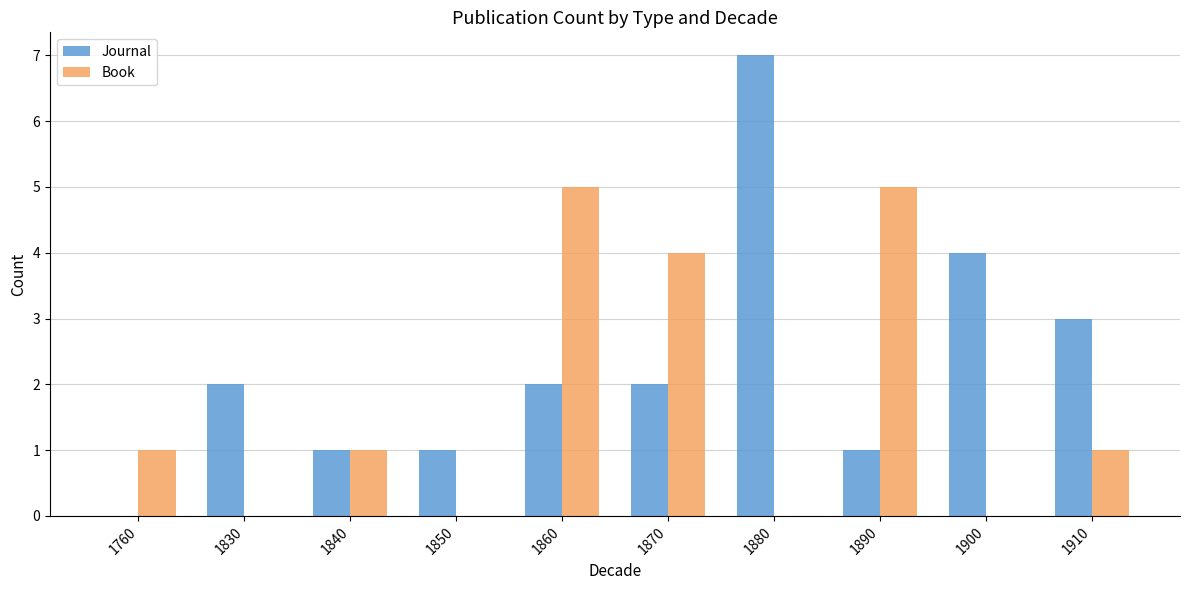

What is the average value of the Book series?

2